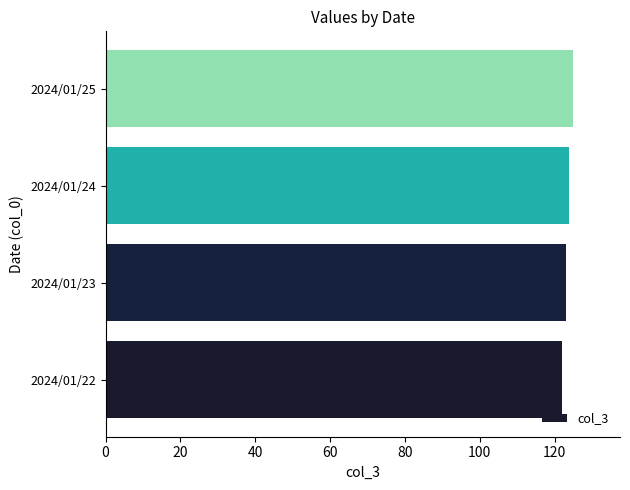

What is the maximum value shown in the chart?

125